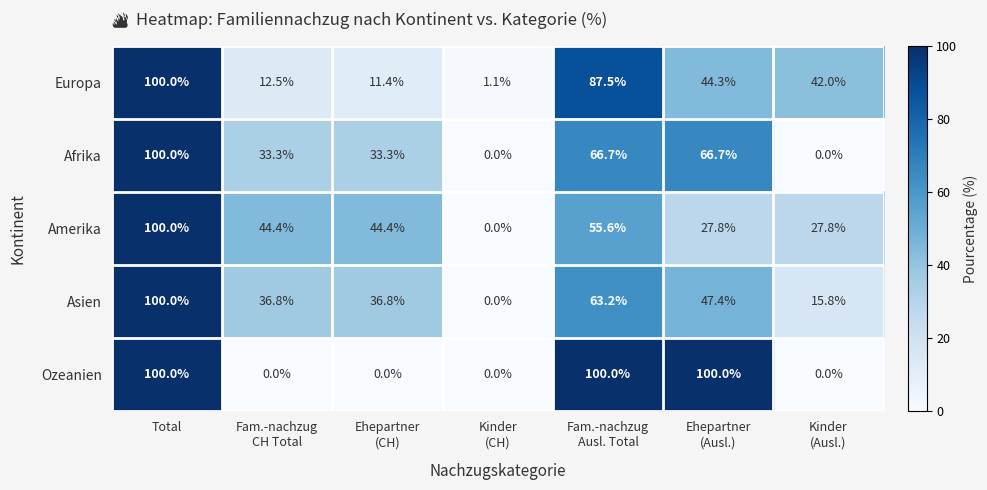

What is the sum of all Ozeanien values?

300.0